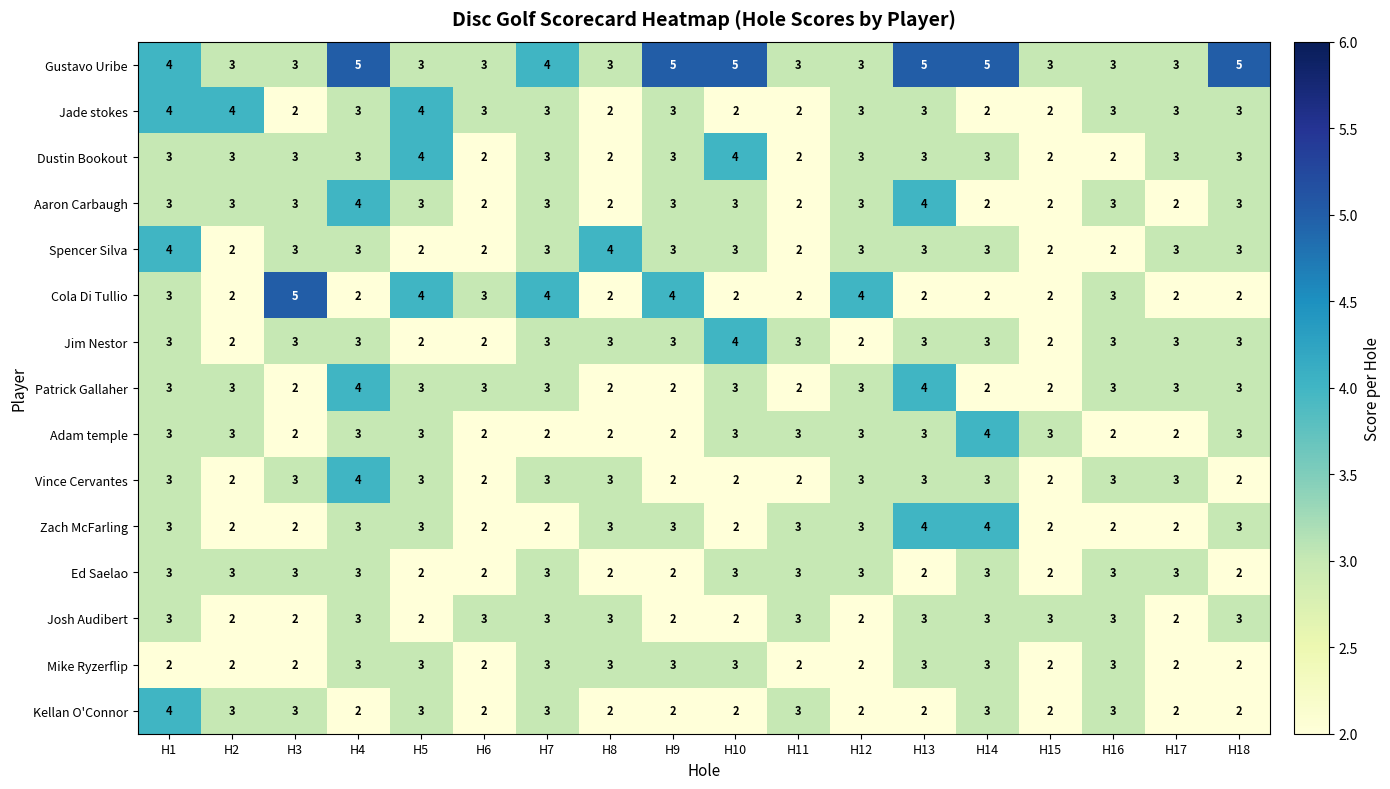

Count the Adam temple values in the range 2 to 3.

17